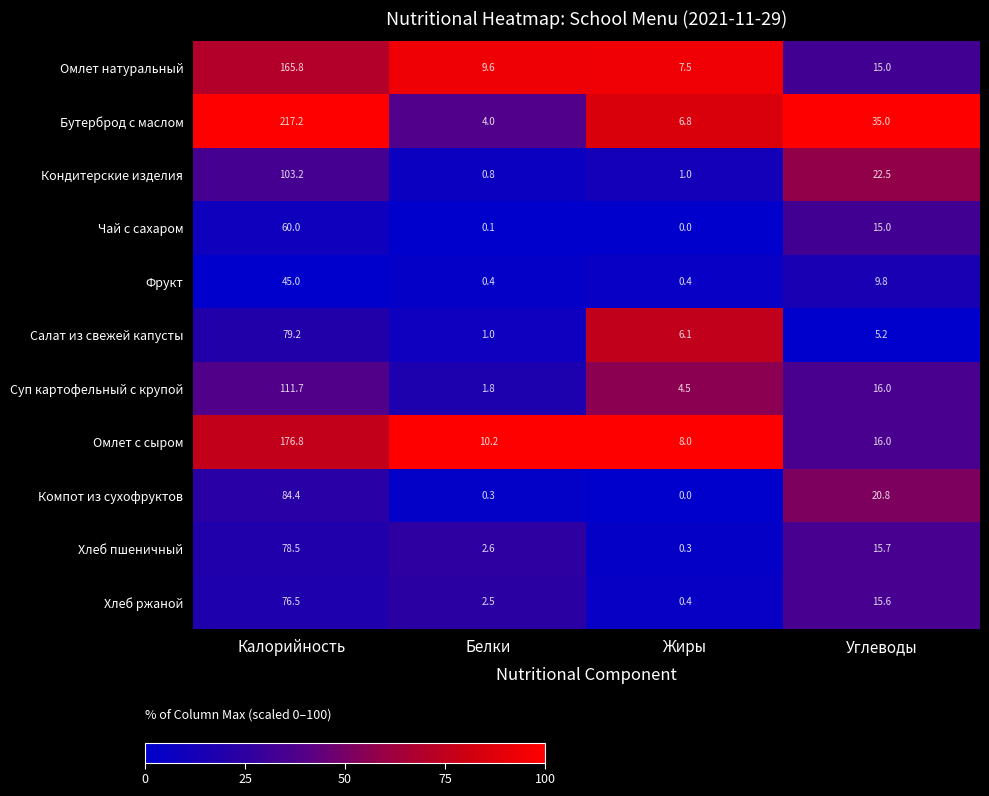

At which category is the sum across all series the highest?

Калорийность